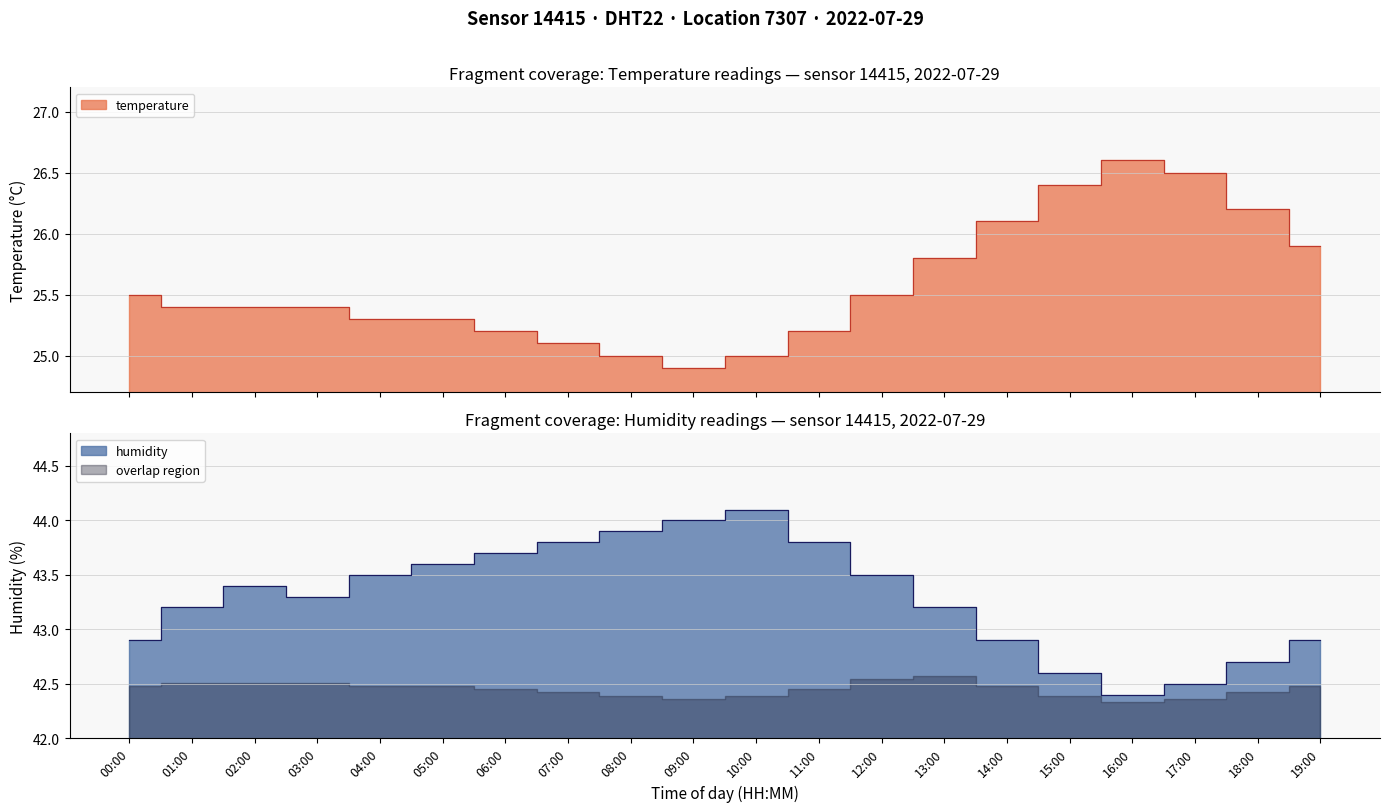

What is the maximum value for temperature?

26.6